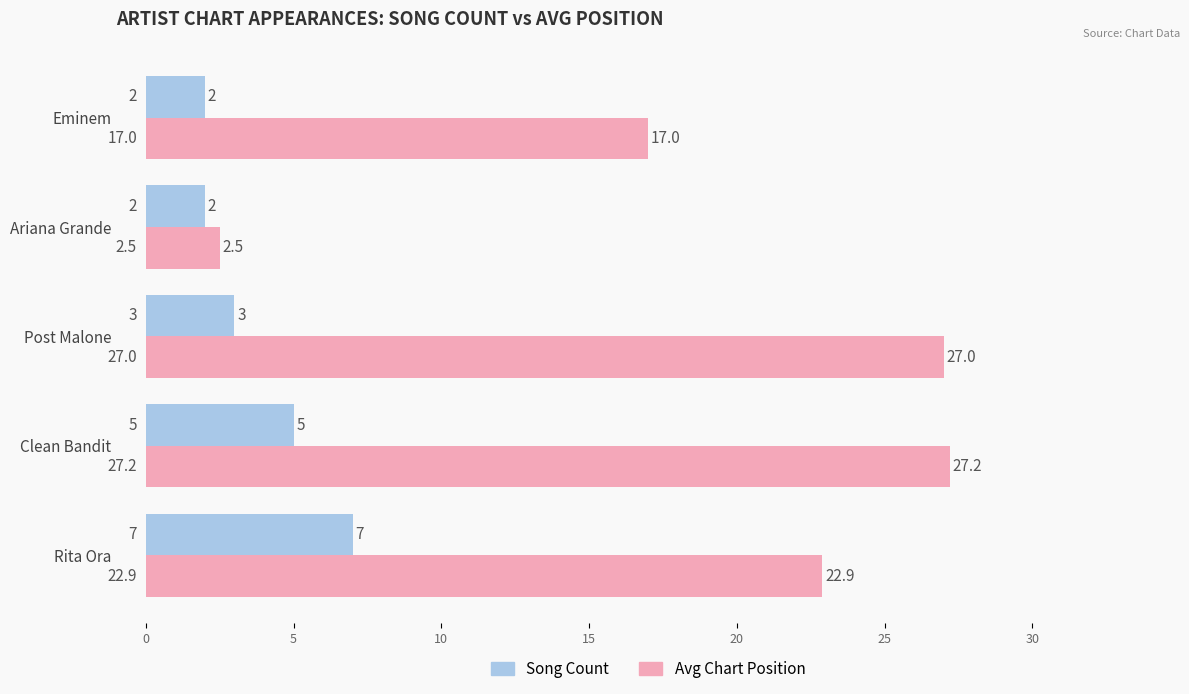

Rank the series by their maximum value, from highest to lowest.

Avg Chart Position, Song Count